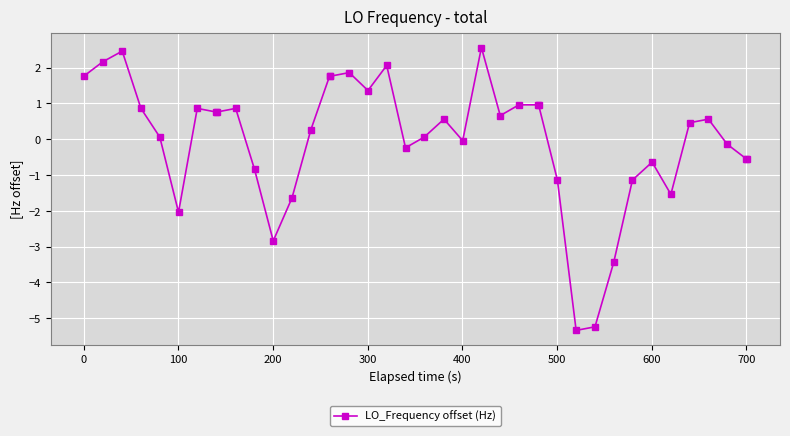

What is the minimum value shown in the chart?

-5.3